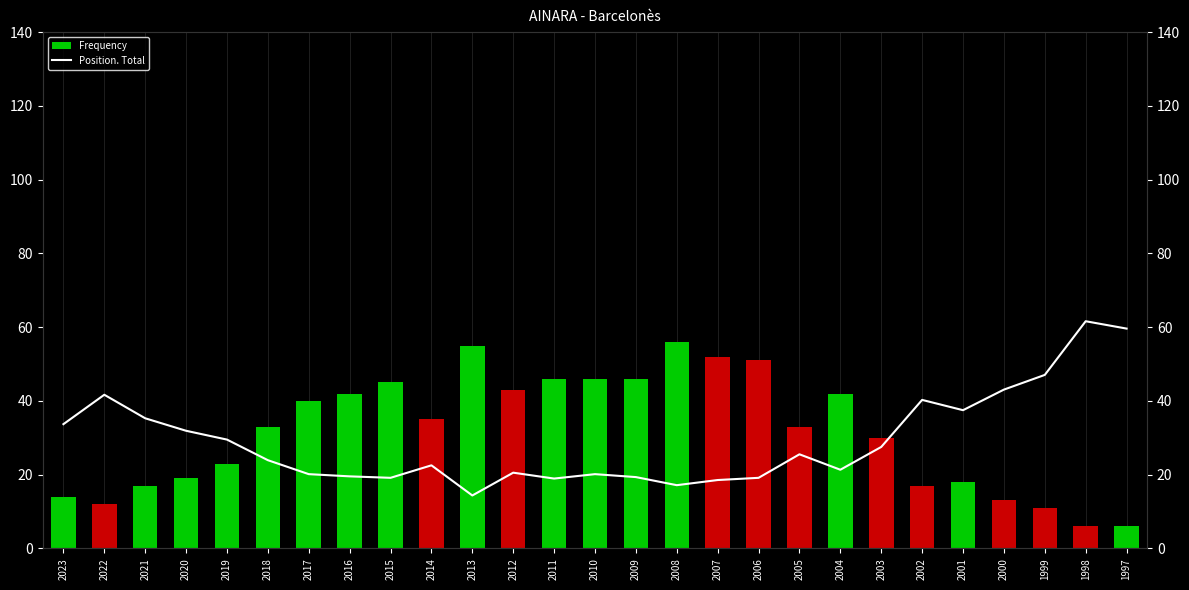

Between 2017 and 1999, which is larger?

2017